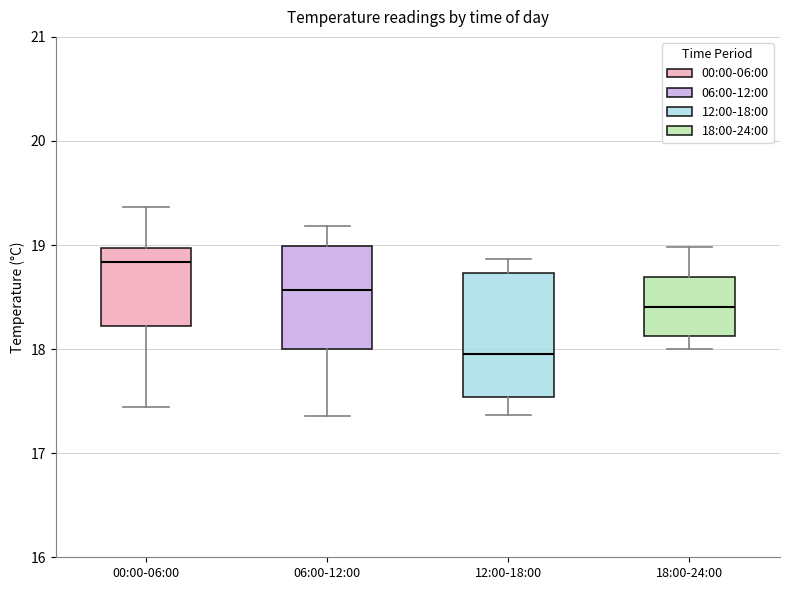

Which box's median line is the highest?

00:00-06:00